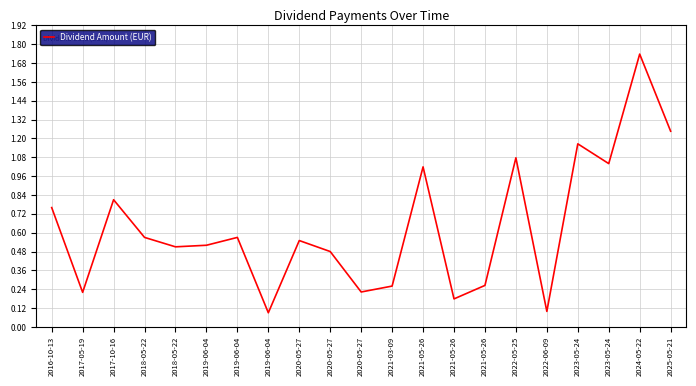

What is the maximum value shown in the chart?

1.7